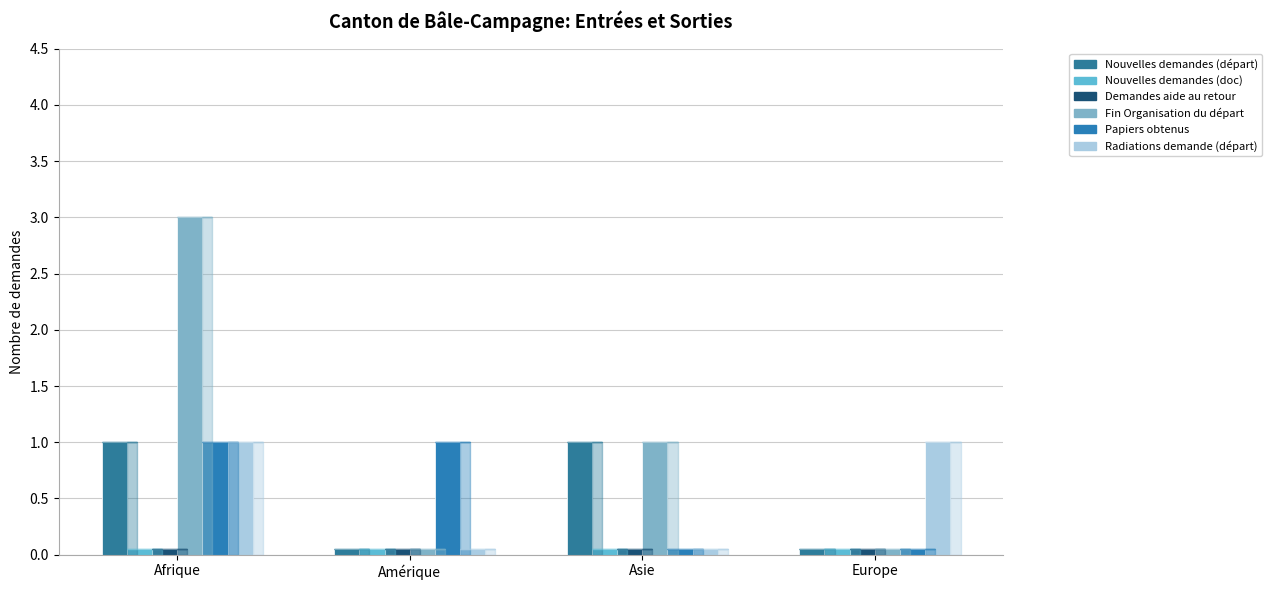

Which series has the largest total across all categories?

Fin Organisation du départ